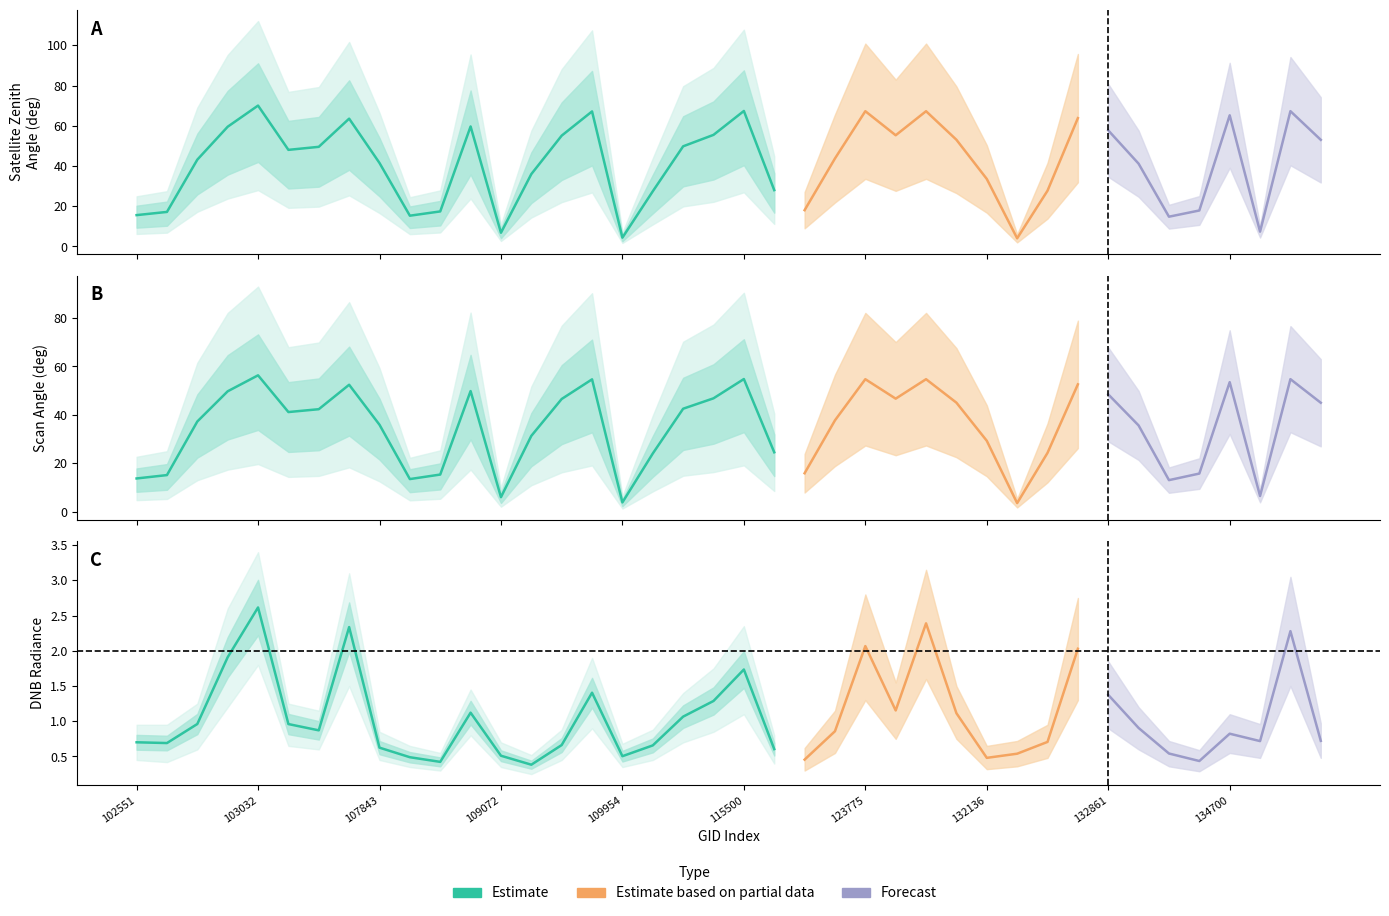

In satz, how many points are lower than both neighbors (excluding endpoints)?

9